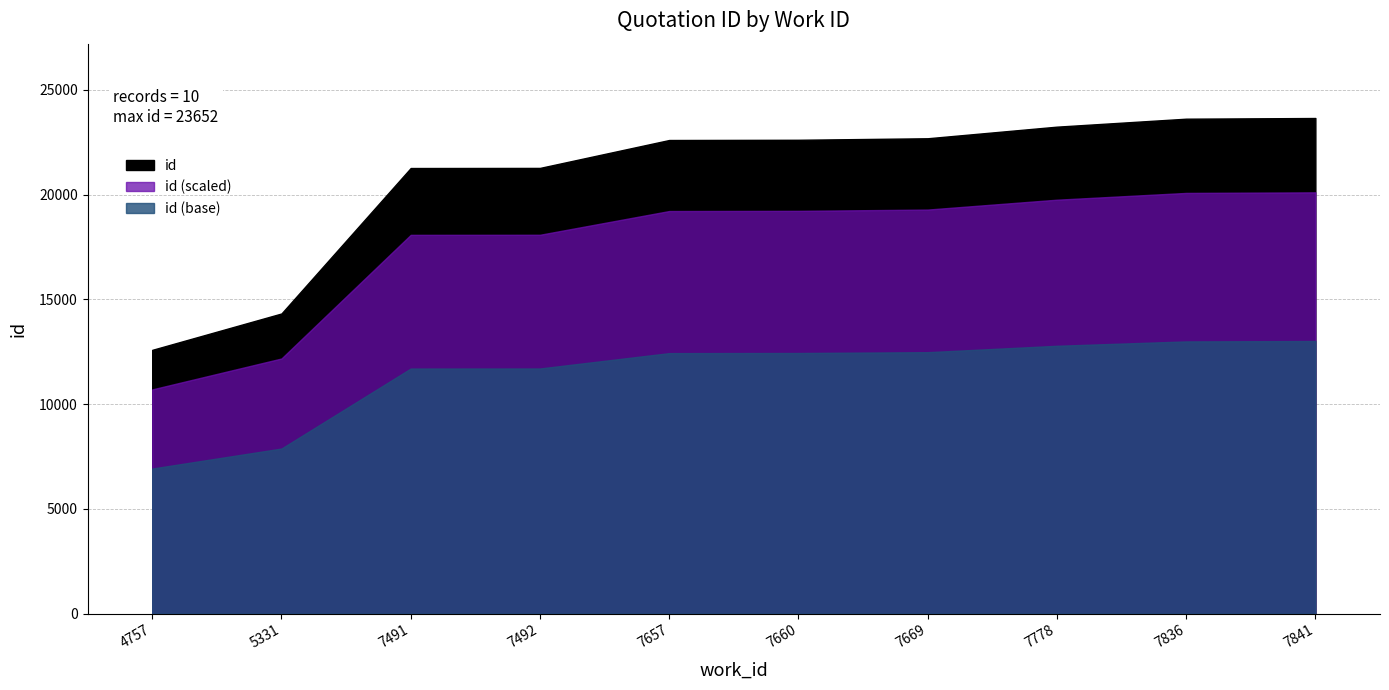

What is the maximum value shown in the chart?

23652